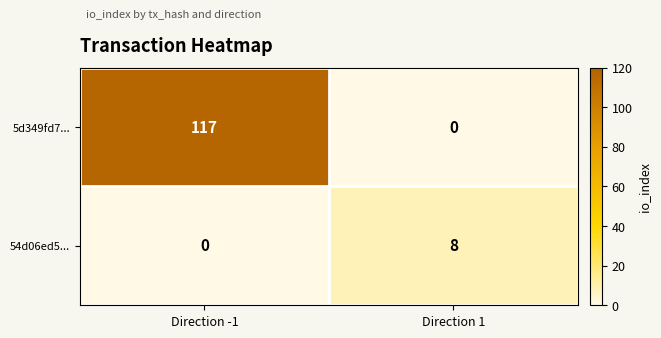

Which category has the highest value across all series?

Direction -1